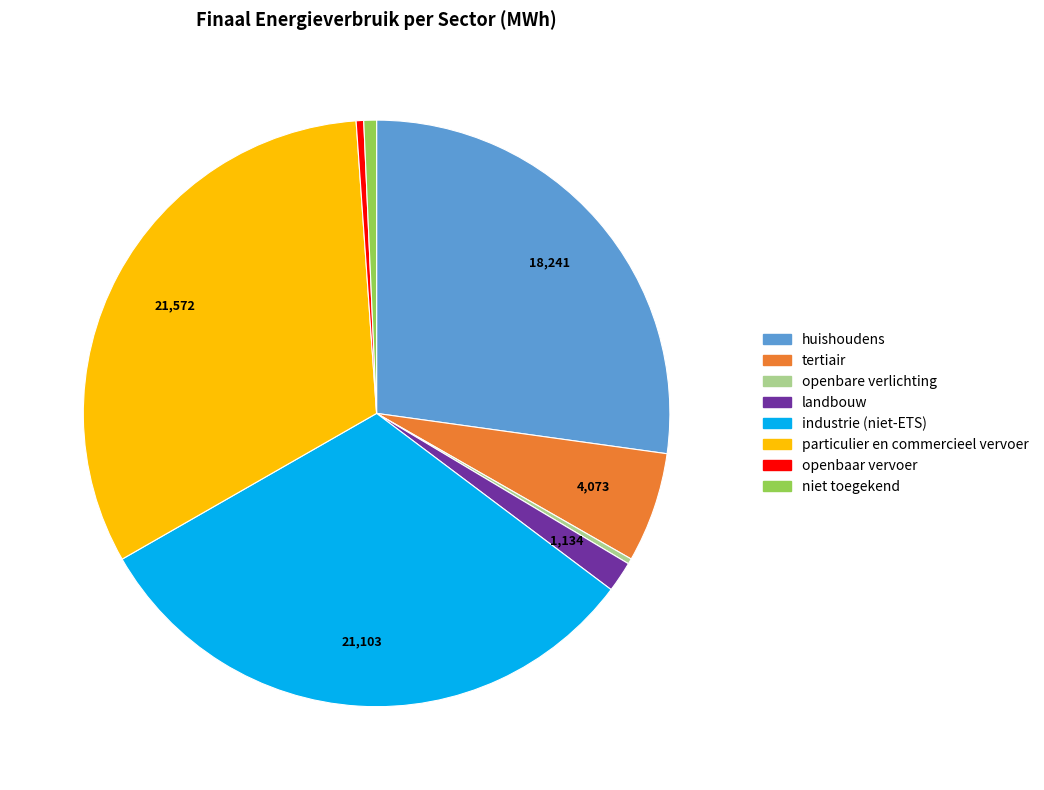

What is the largest slice in the pie chart?

particulier en commercieel vervoer